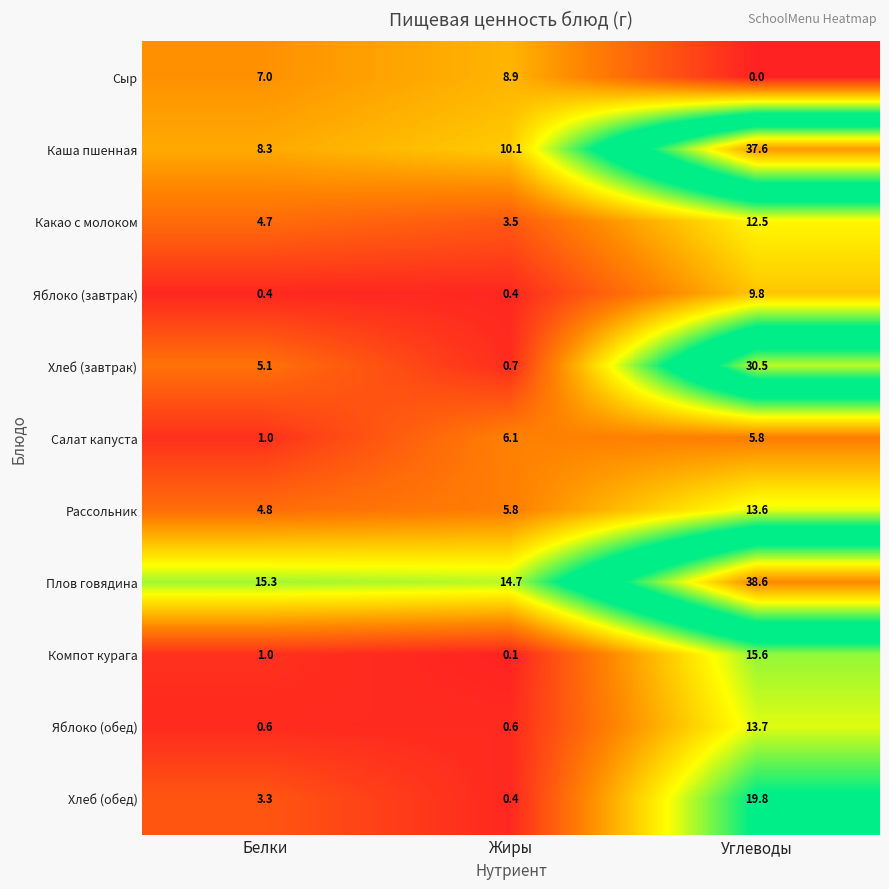

Rank the series at Углеводы from lowest to highest value.

Сыр, Салат капуста, Яблоко (завтрак), Какао с молоком, Рассольник, Яблоко (обед), Компот курага, Хлеб (обед), Хлеб (завтрак), Каша пшенная, Плов говядина